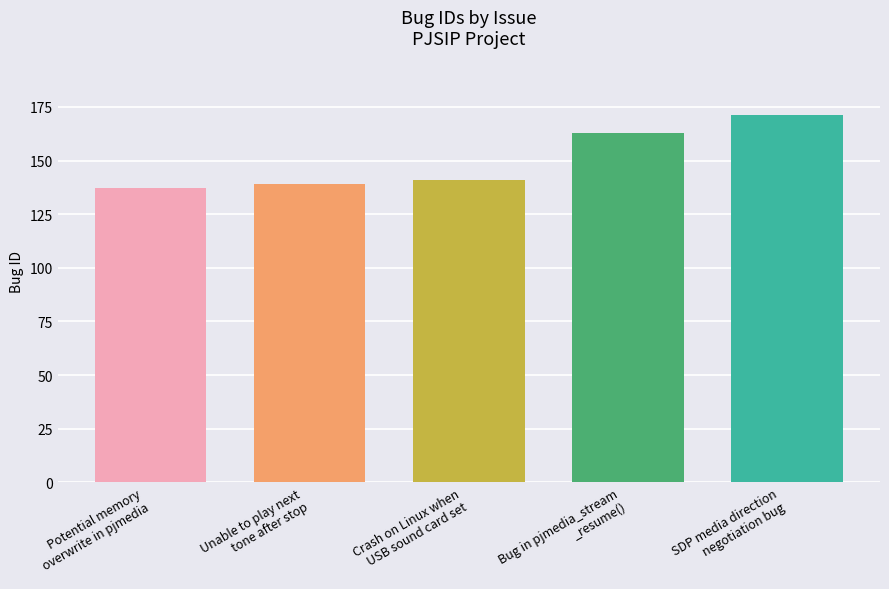

How many series are shown in this chart?

1